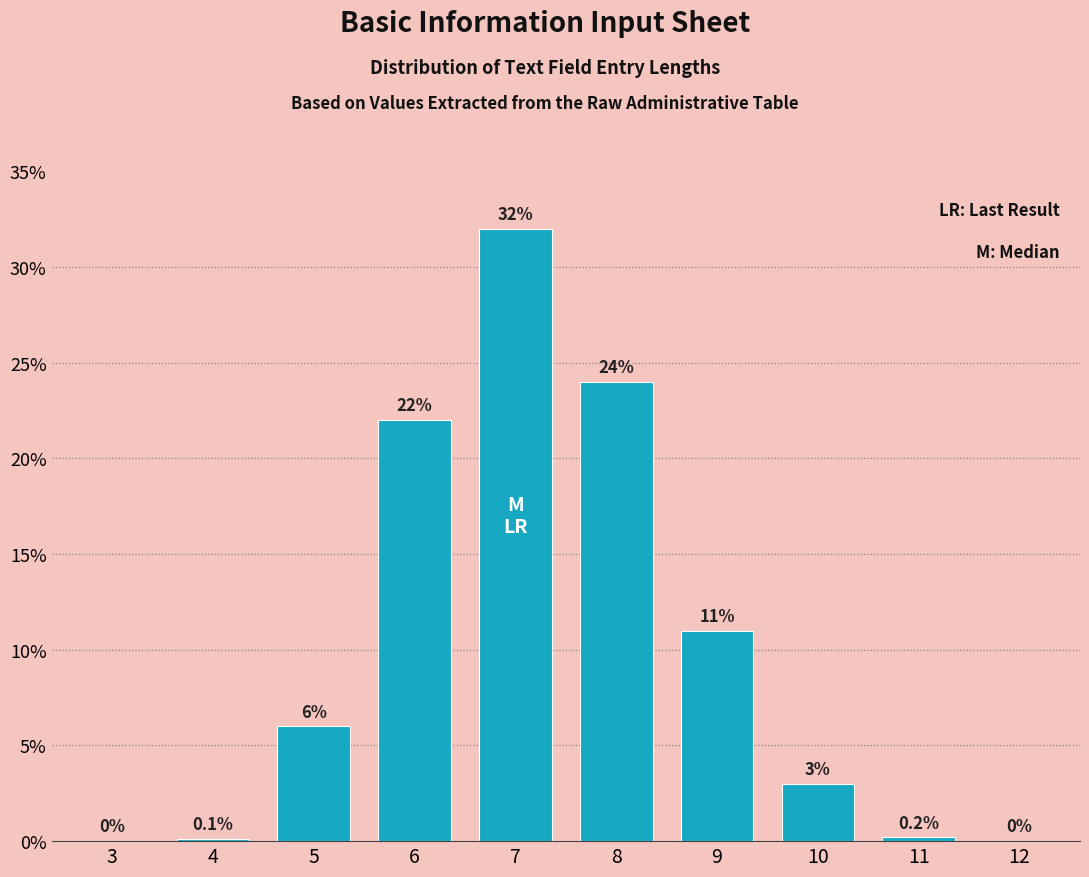

Reading left to right, list all the values displayed in this chart.

3=0.0	4=0.1	5=6.0	6=22.0	7=32.0	8=24.0	9=11.0	10=3.0	11=0.2	12=0.0